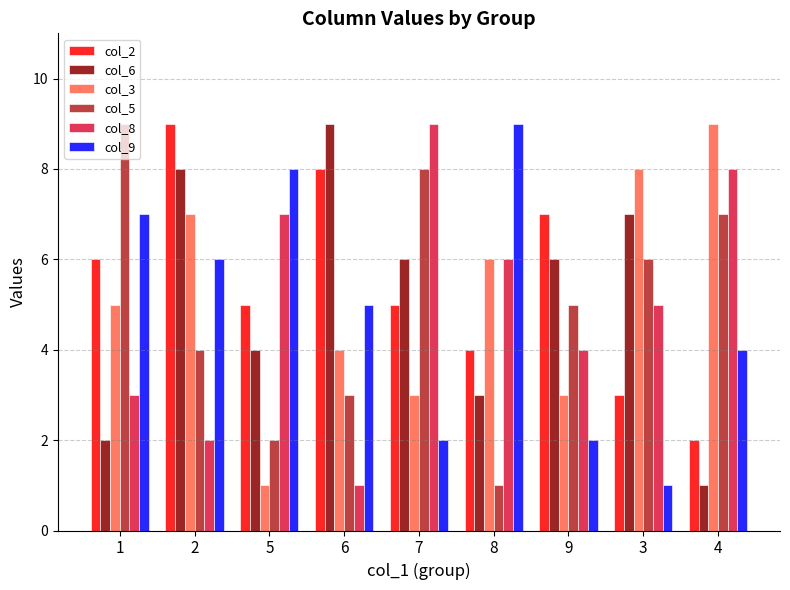

How many groups of bars are there?

9